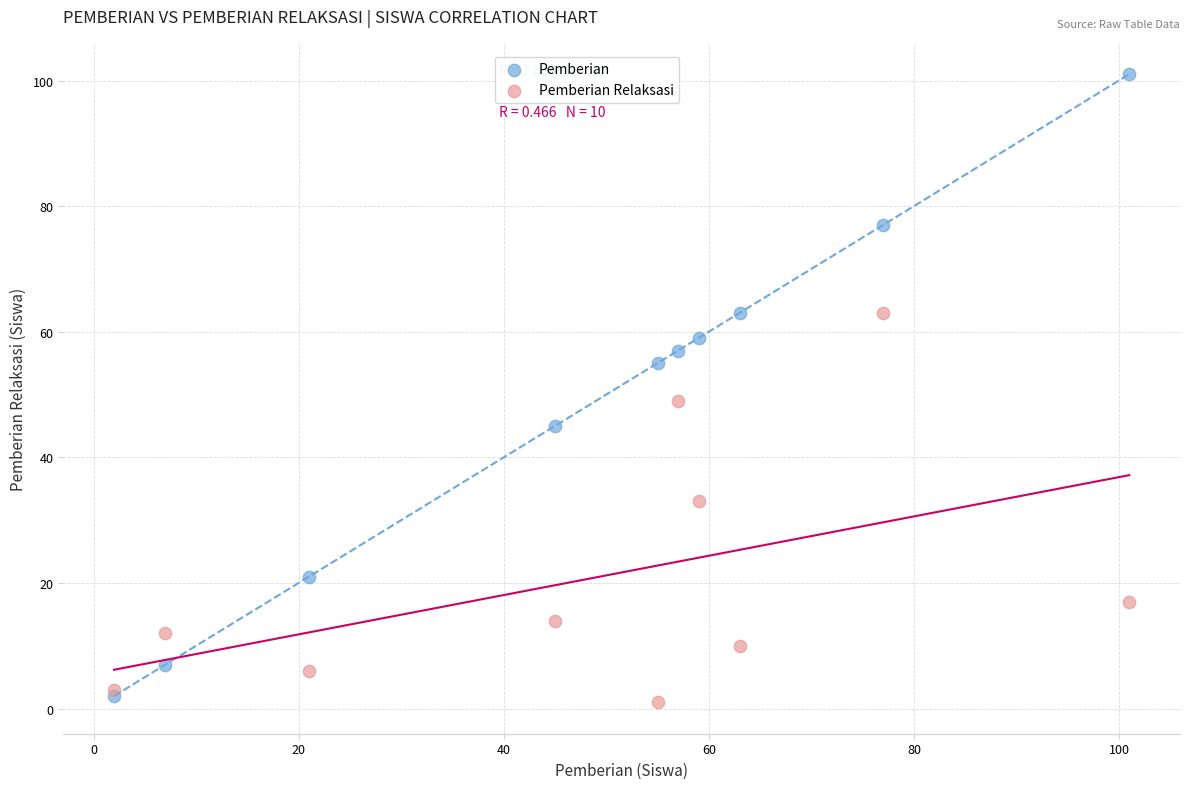

In the Pemberian series, what Y value is closest to 51?

55